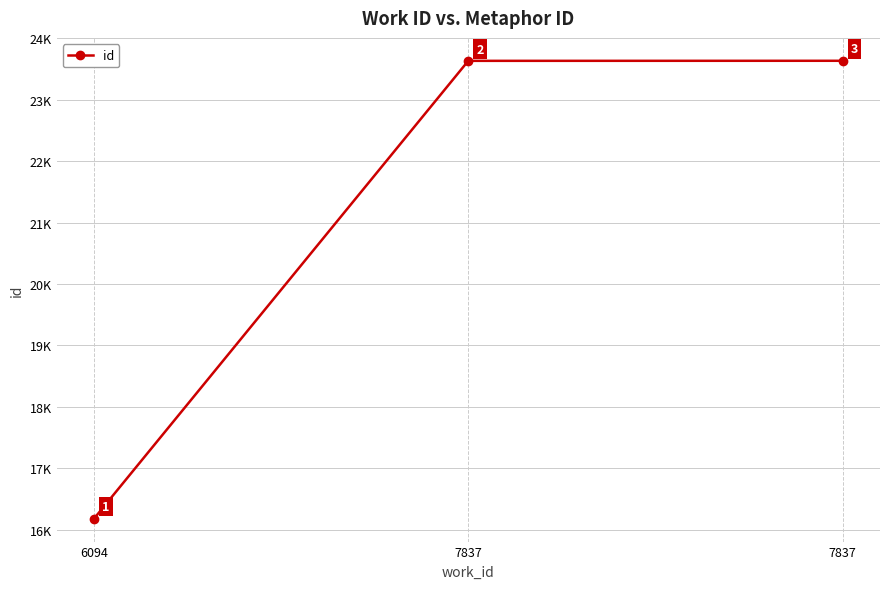

Does the chart have visible grid lines?

Yes